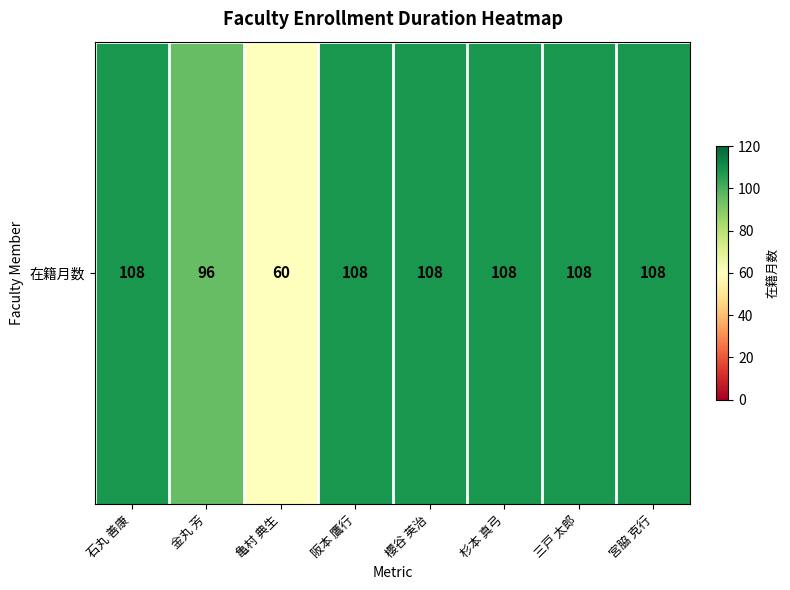

What is the difference between the maximum and minimum values?

48